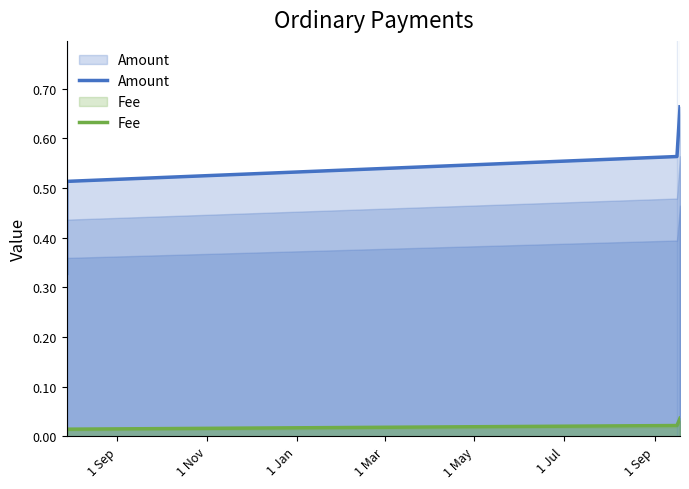

True or false: Amount and Fee intersect in this chart.

False